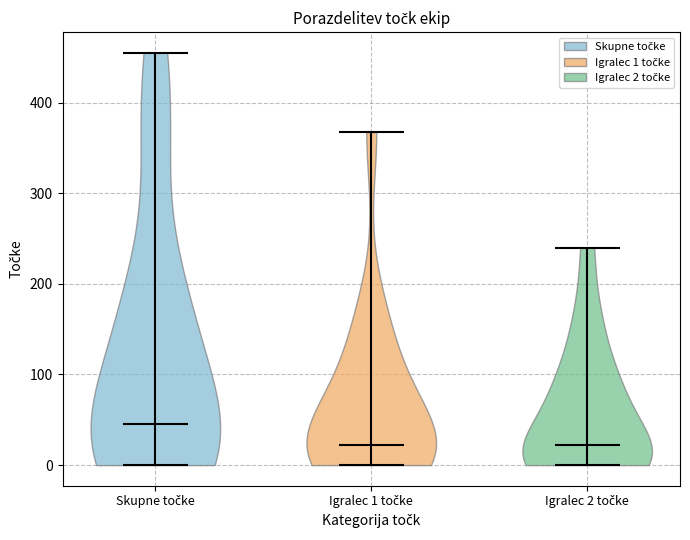

What is the highest point the violin for Igralec 2 točke reaches on the y-axis? The values are not printed on the chart, so give them approximately, as read against the axis.

240